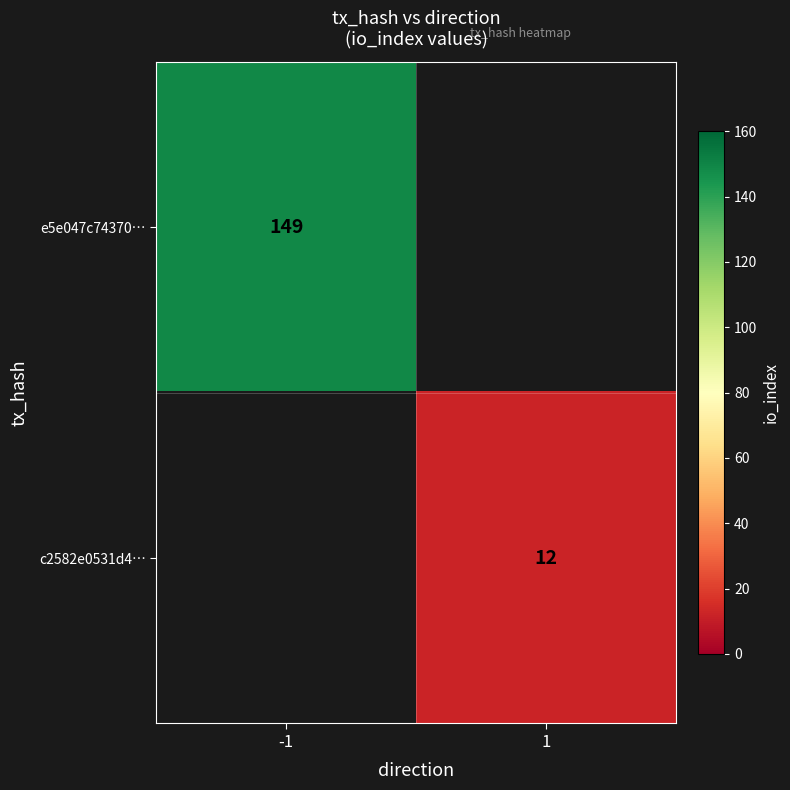

The value of c2582e0531d4… at 1 is 12. True or false?

True